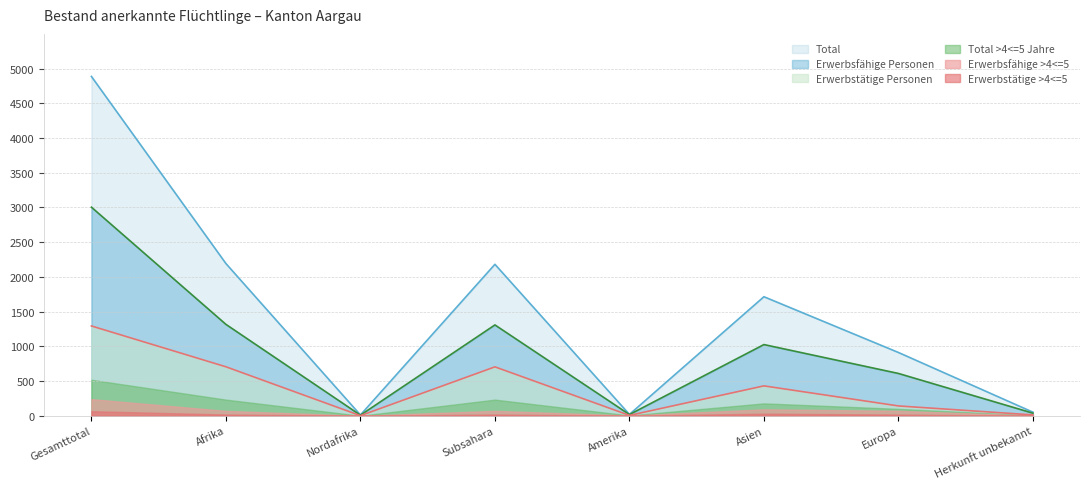

At which category does Erwerbstätige Personen reach its first local valley?

Nordafrika